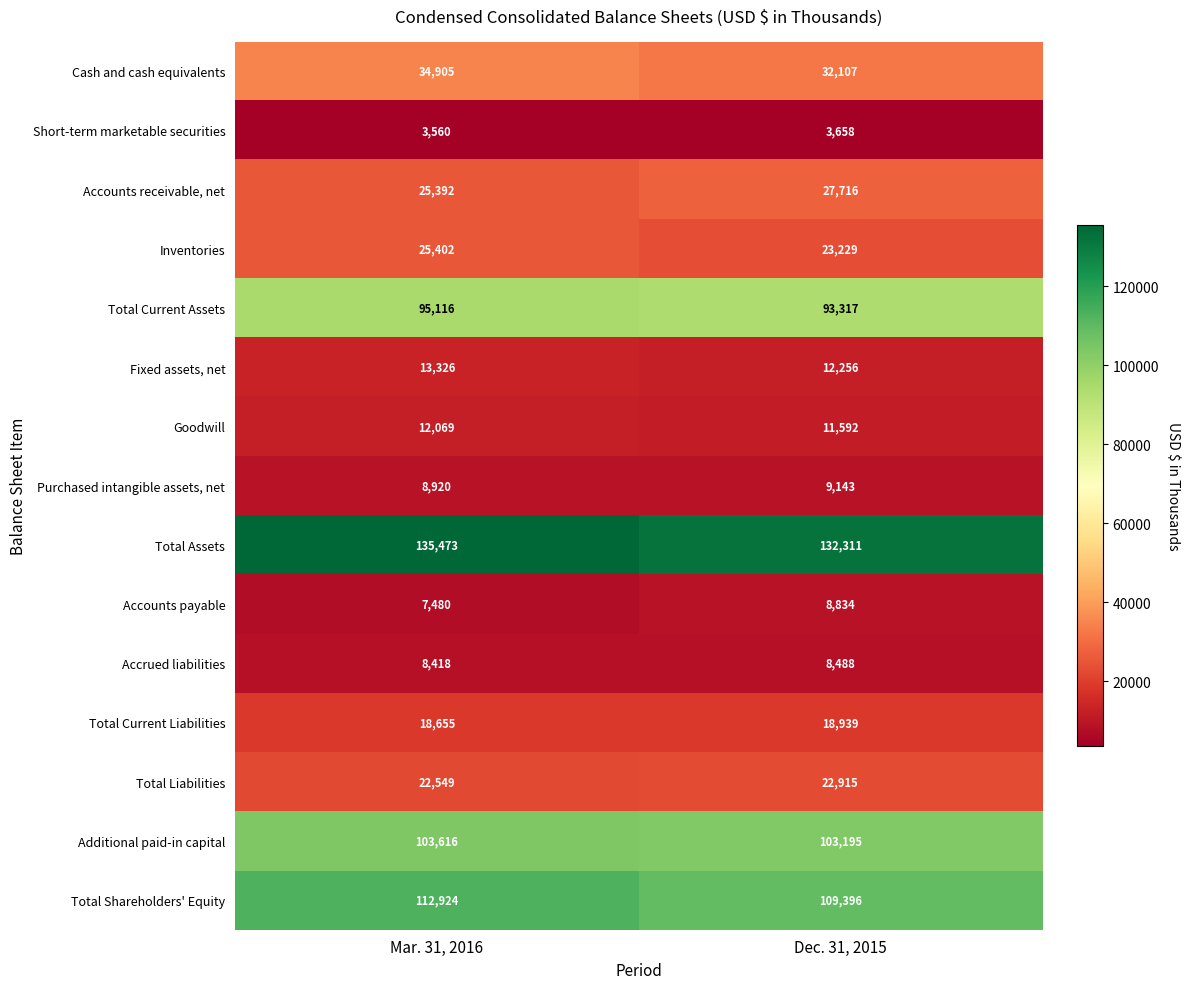

Which series has the largest total across all categories?

Total Assets